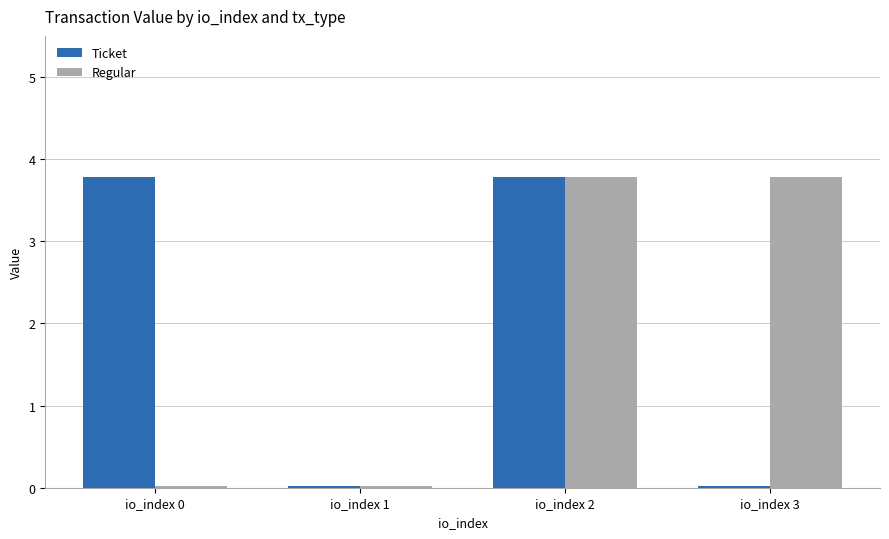

What is the total value across all series at io_index 2?

7.6